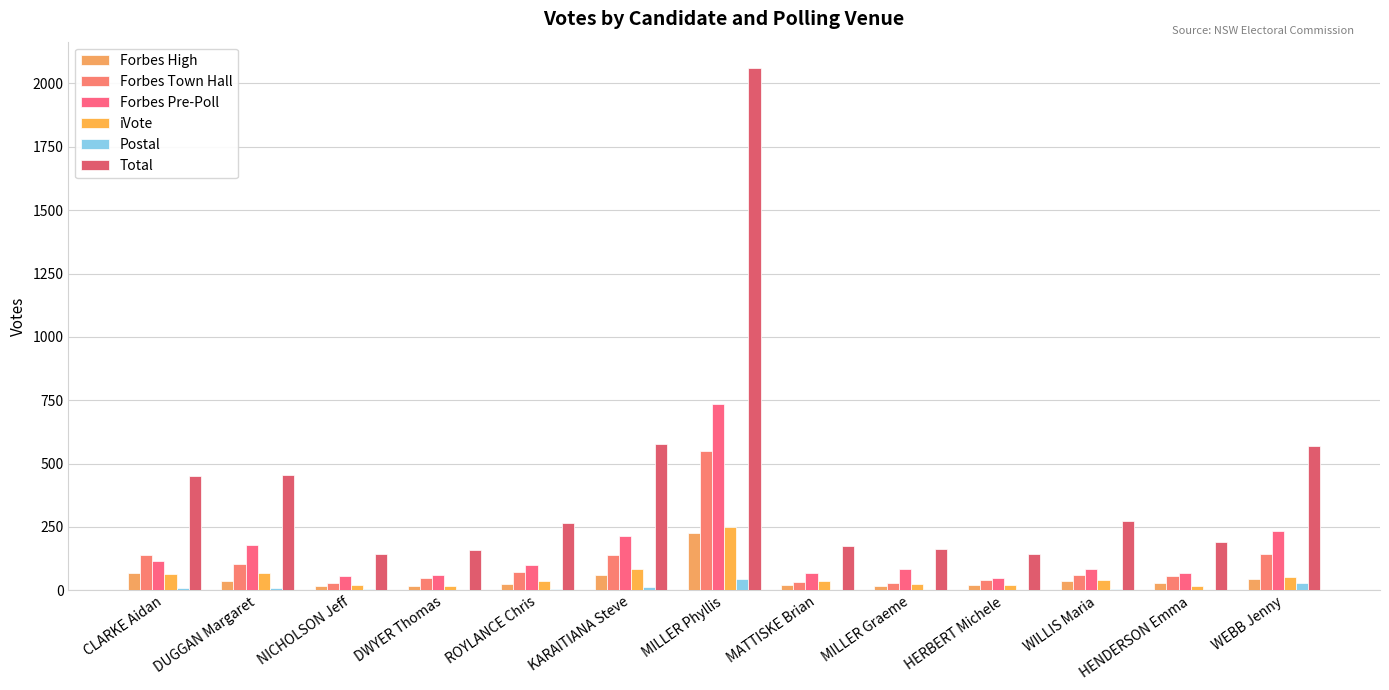

What is the label of the 3rd bar from the left?

NICHOLSON Jeff